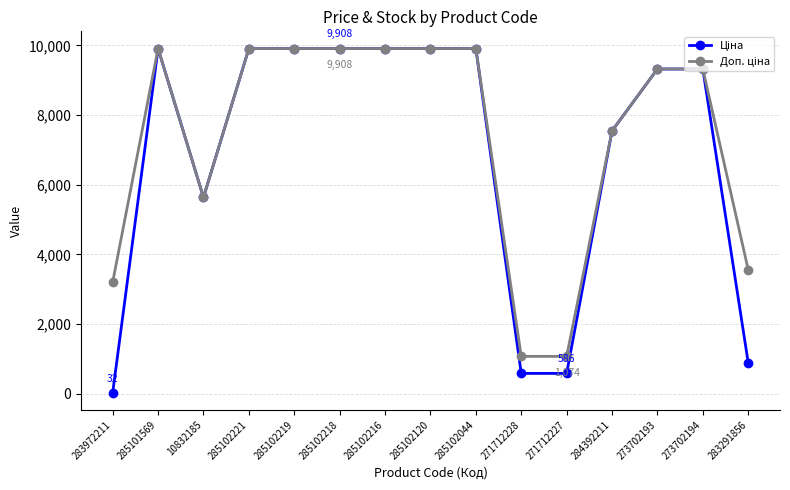

Which label corresponds to the smallest value in the chart?

283972211